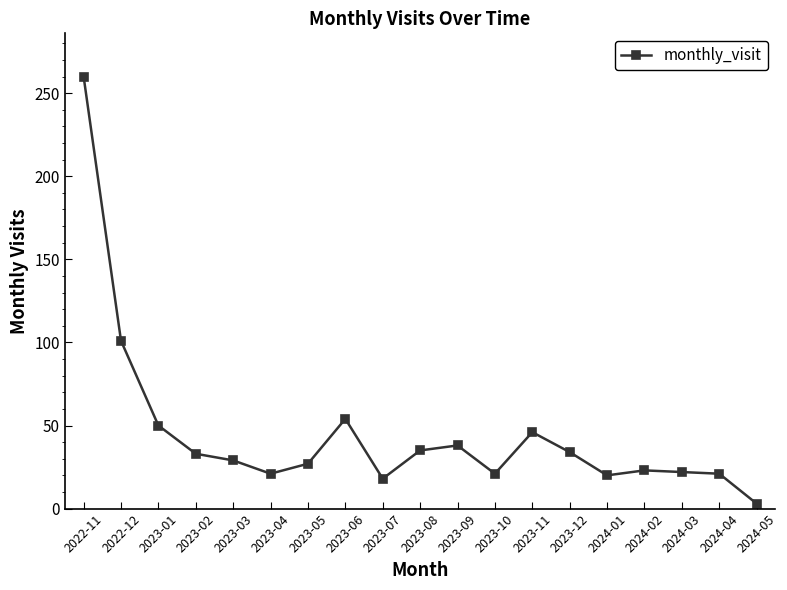

Approximately how many times larger is the value at 2023-09 compared to 2024-04?

1.8